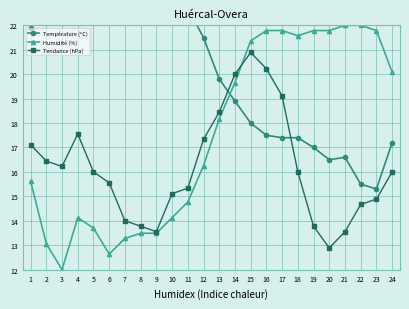

List the series in order of their peak value, lowest first.

Tendance (hPa), Humidité (%), Température (ºC)